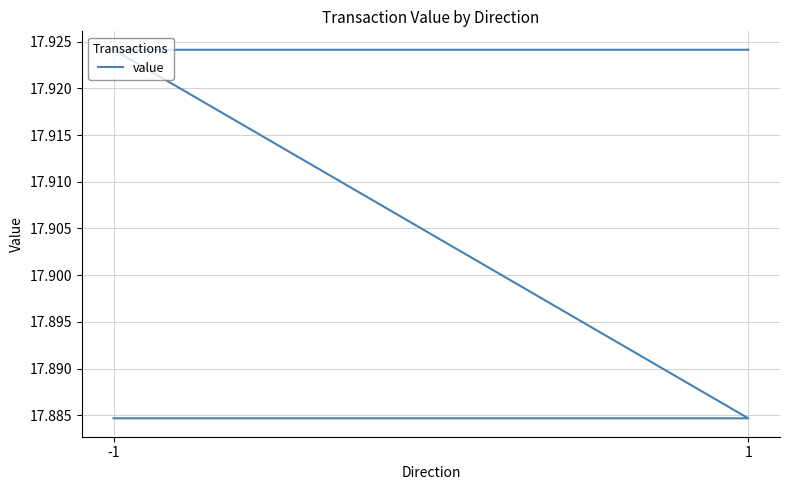

True or false: the data shows 12.5 at 1.

False